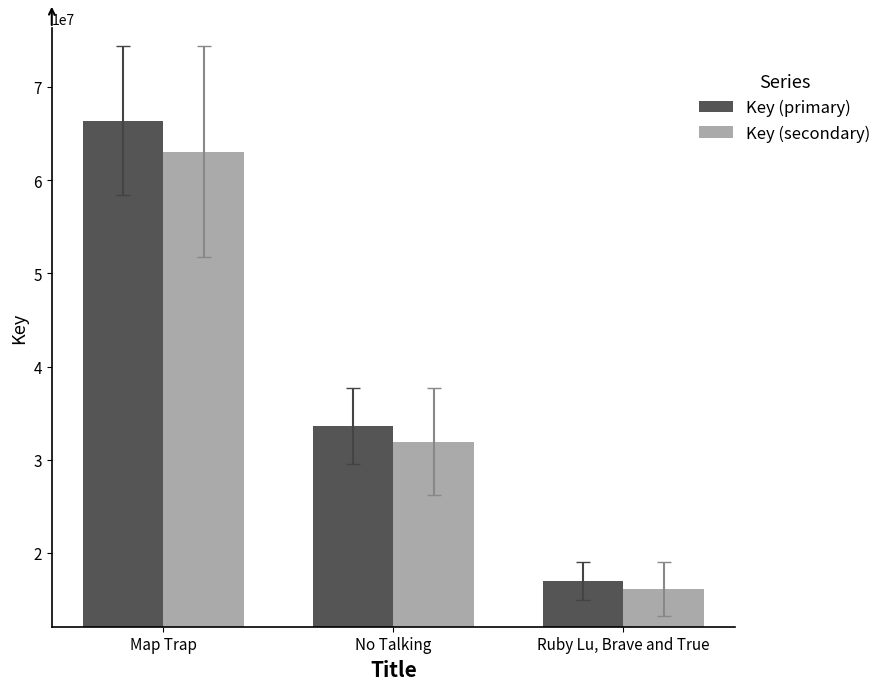

Rank the series by their average value, from lowest to highest.

Key (secondary), Key (primary)